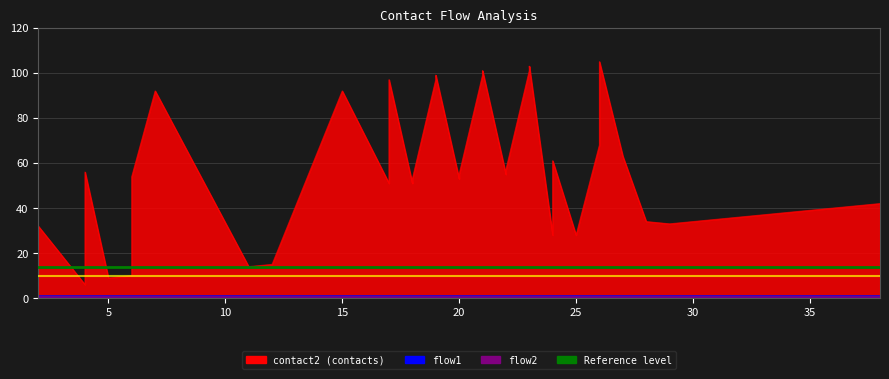

What is the sum of the flow2 values at 5 and 18?

2